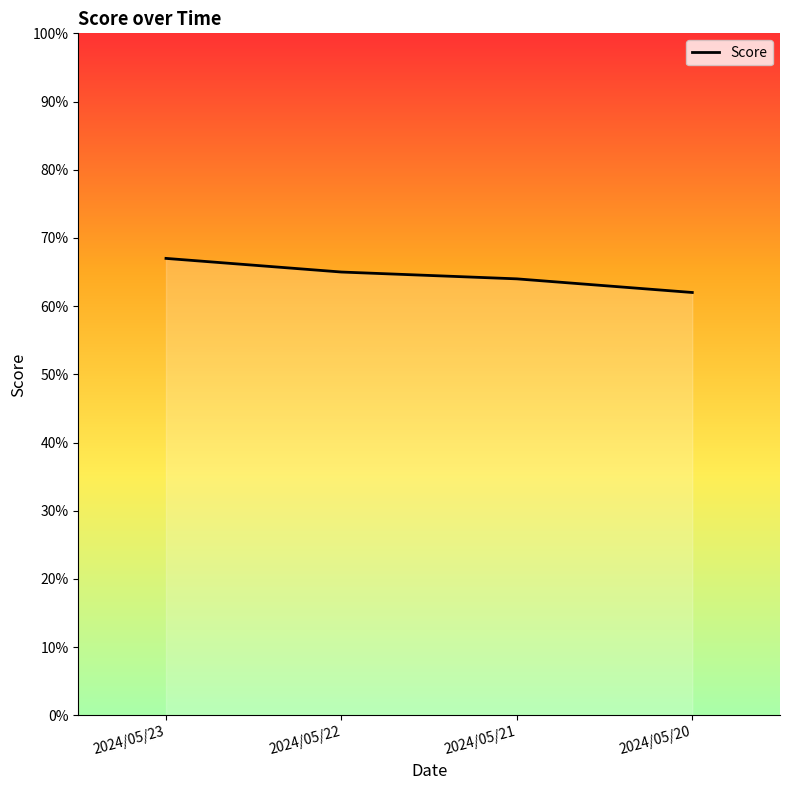

Which has a higher value, 2024/05/20 or 2024/05/22?

2024/05/22